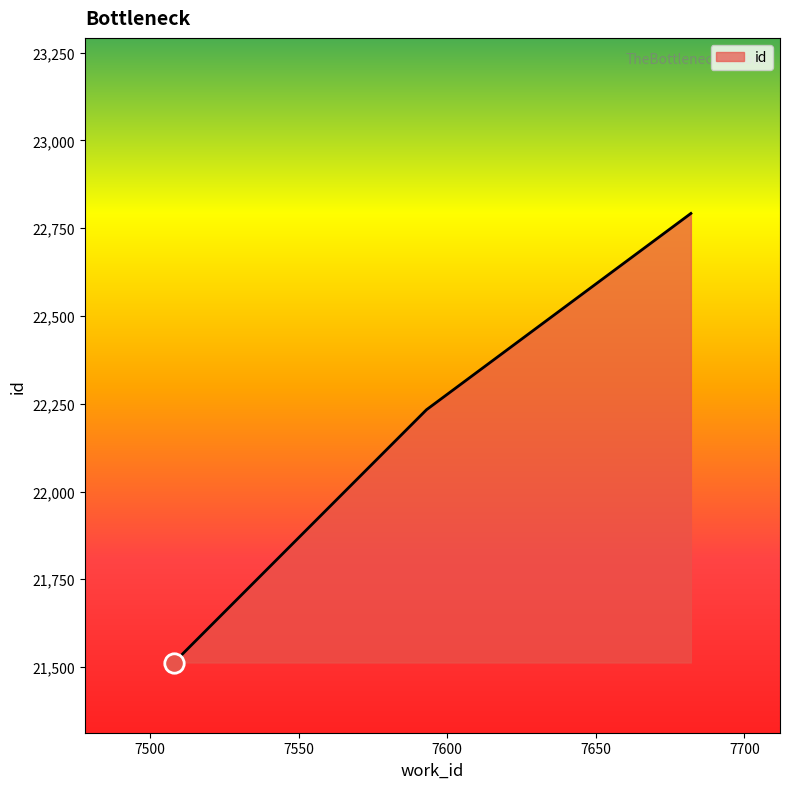

Reading left to right, what are all the values shown in this chart?

21513	22233	22792